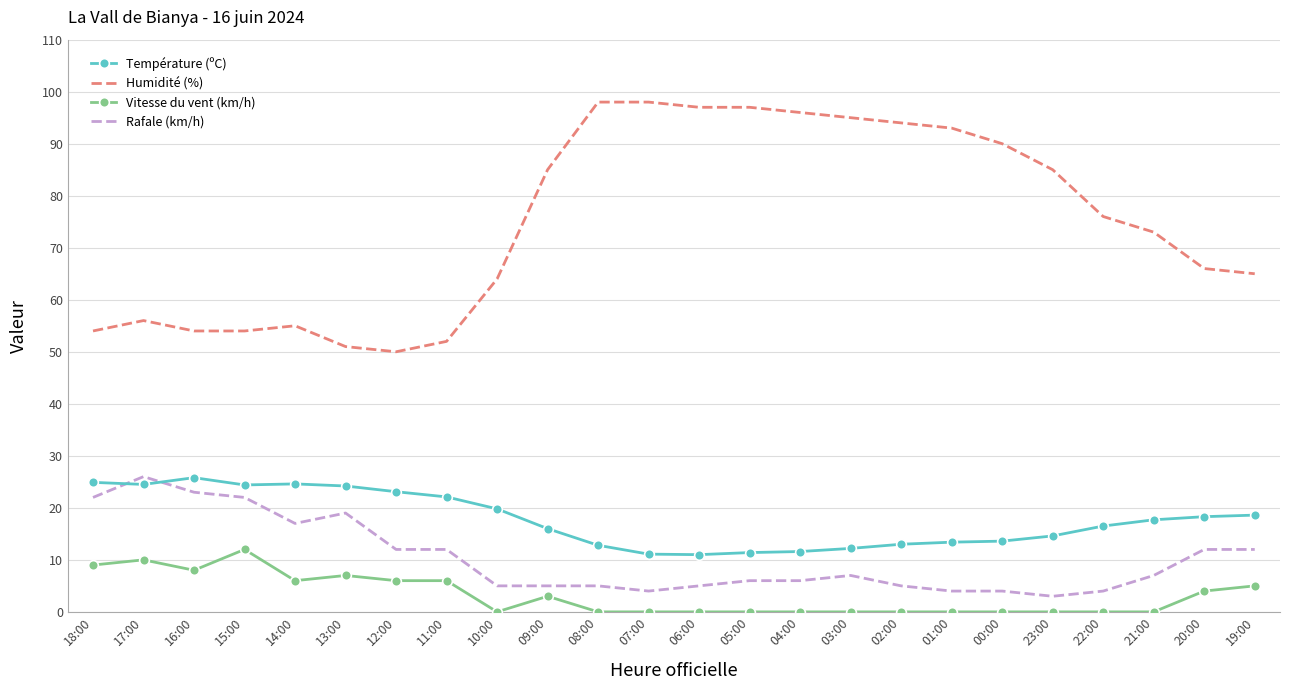

What is the total value across all series at 18:00?

109.9